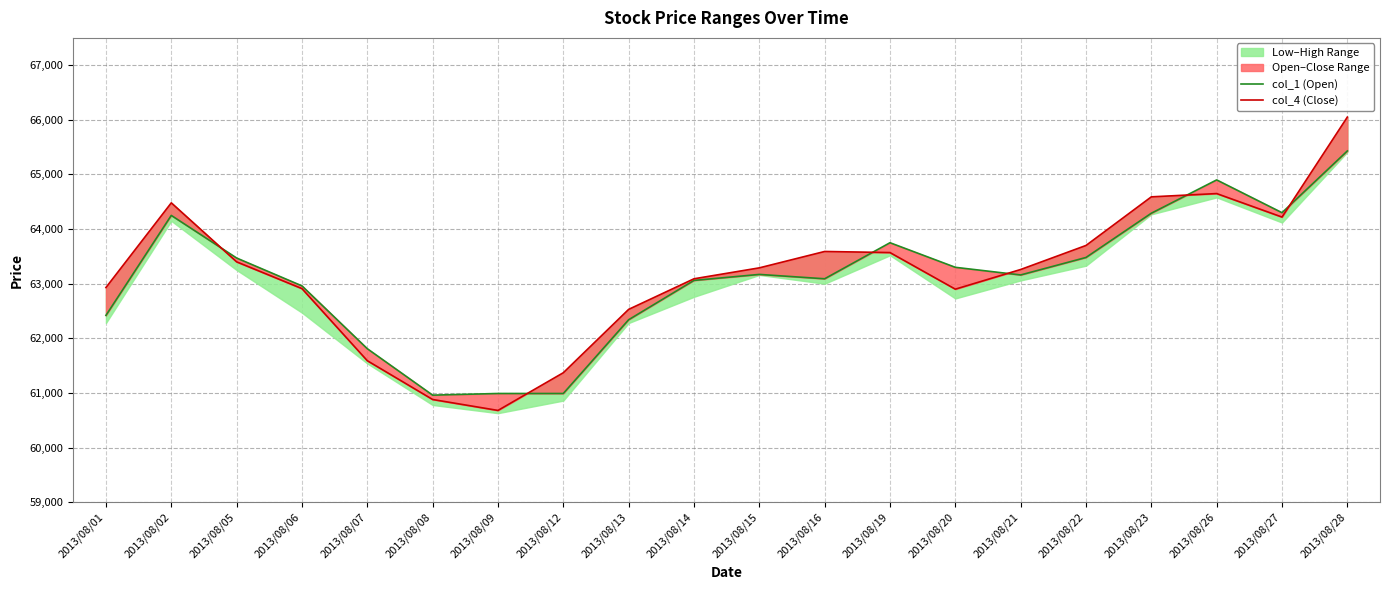

At which category does the chart reach its peak across all series?

2013/08/28